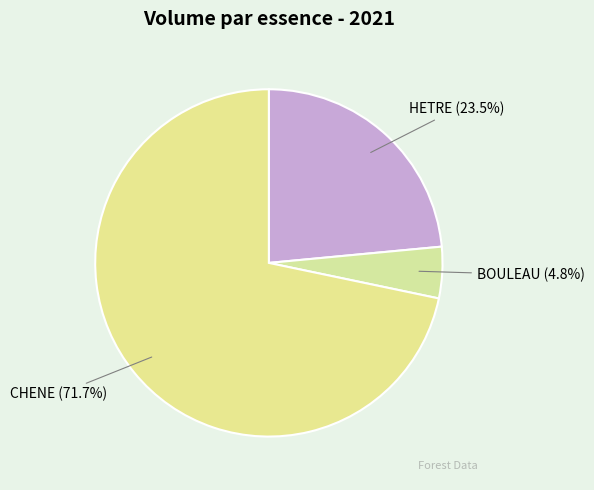

To the nearest percent, what is the difference between the largest and smallest slice percentages?

67%